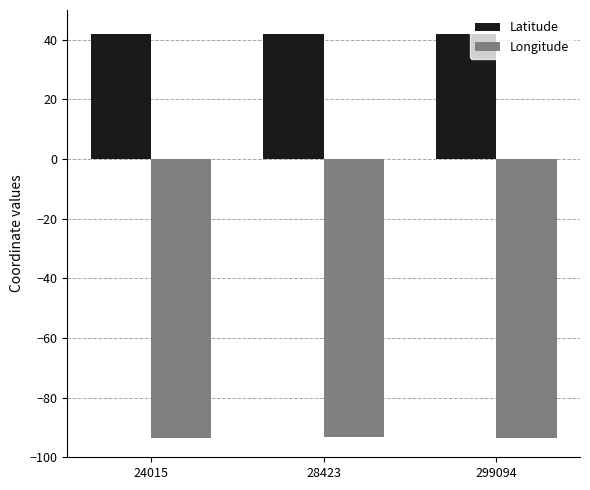

What is the spread (max minus min) of values at 299094?

135.6